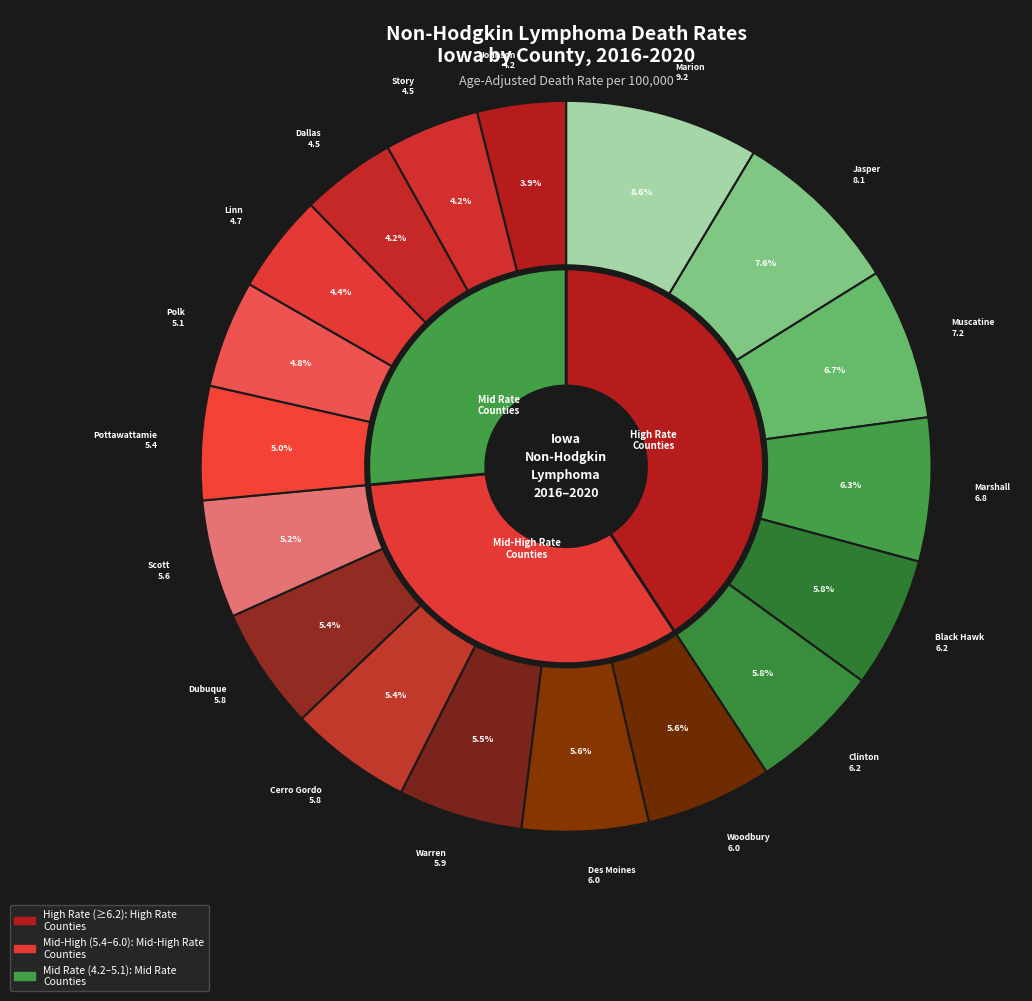

Does Jasper County represent more than half of the total?

No